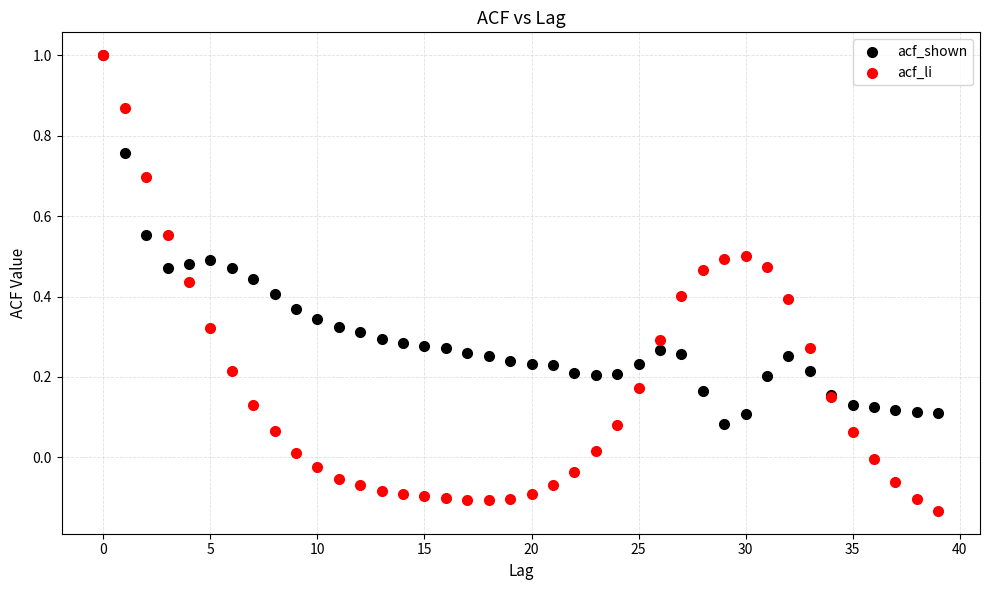

What are all the series names shown in the legend?

acf_shown, acf_li